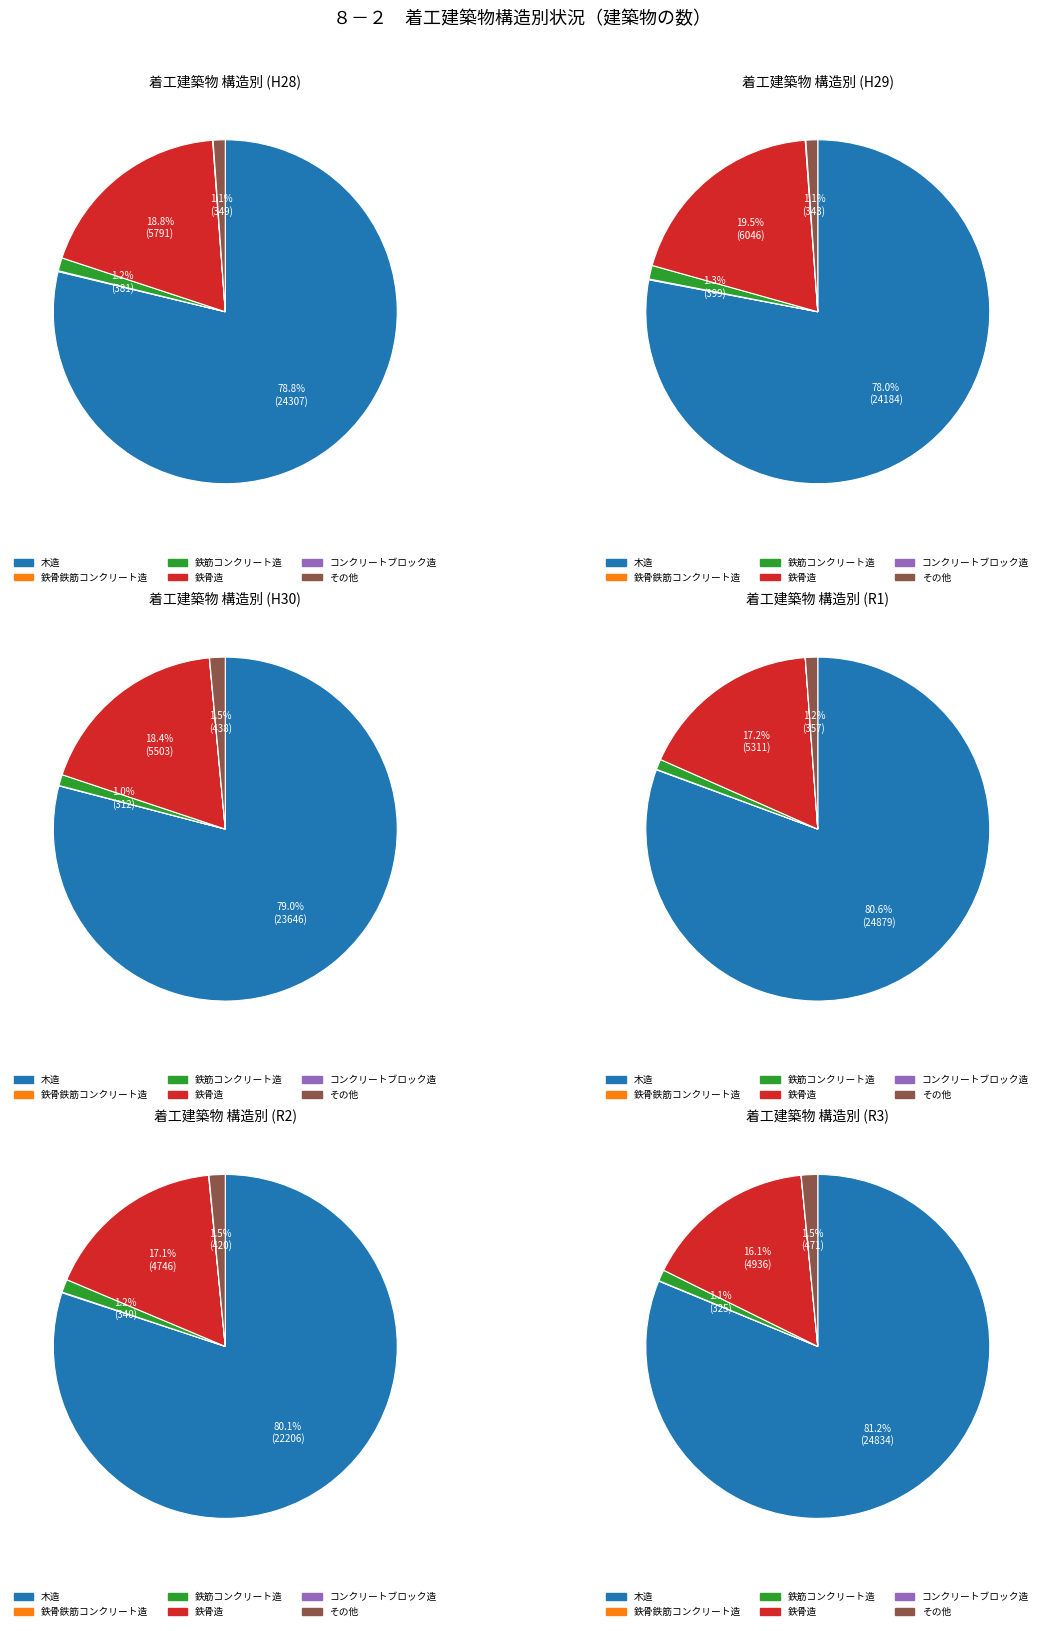

To the nearest percent, what is the average slice percentage?

17%